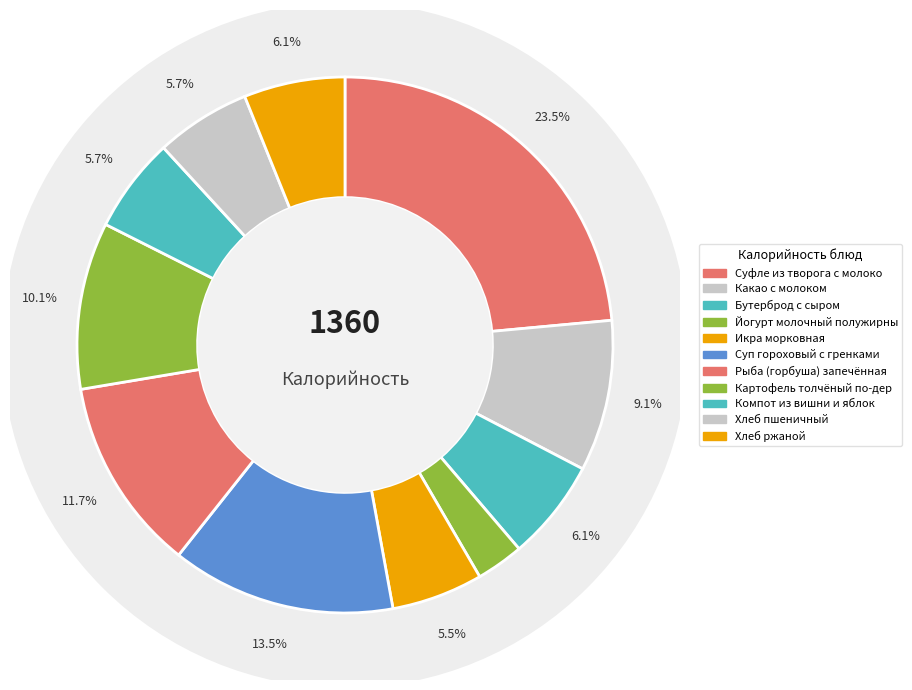

To the nearest percent, what is the combined percentage of Какао с молоком and Хлеб пшеничный?

15%